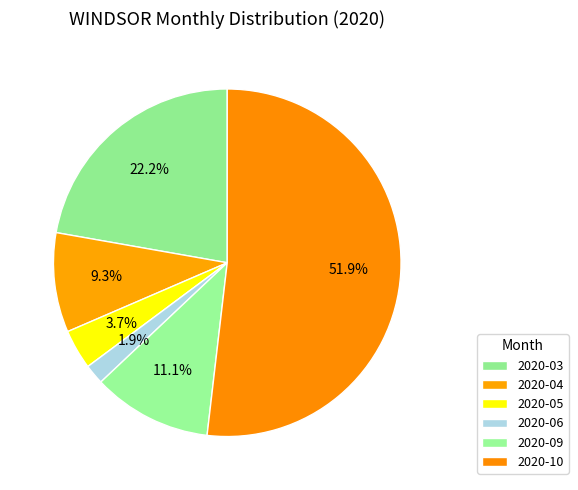

How many segments does this pie chart have?

6